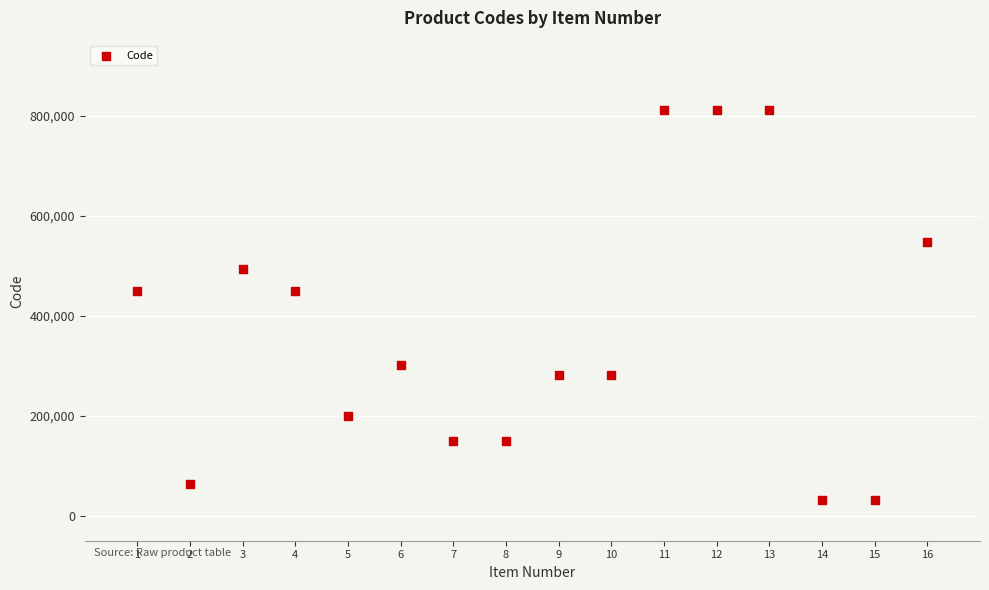

What is the range of X values (max minus min)?

15